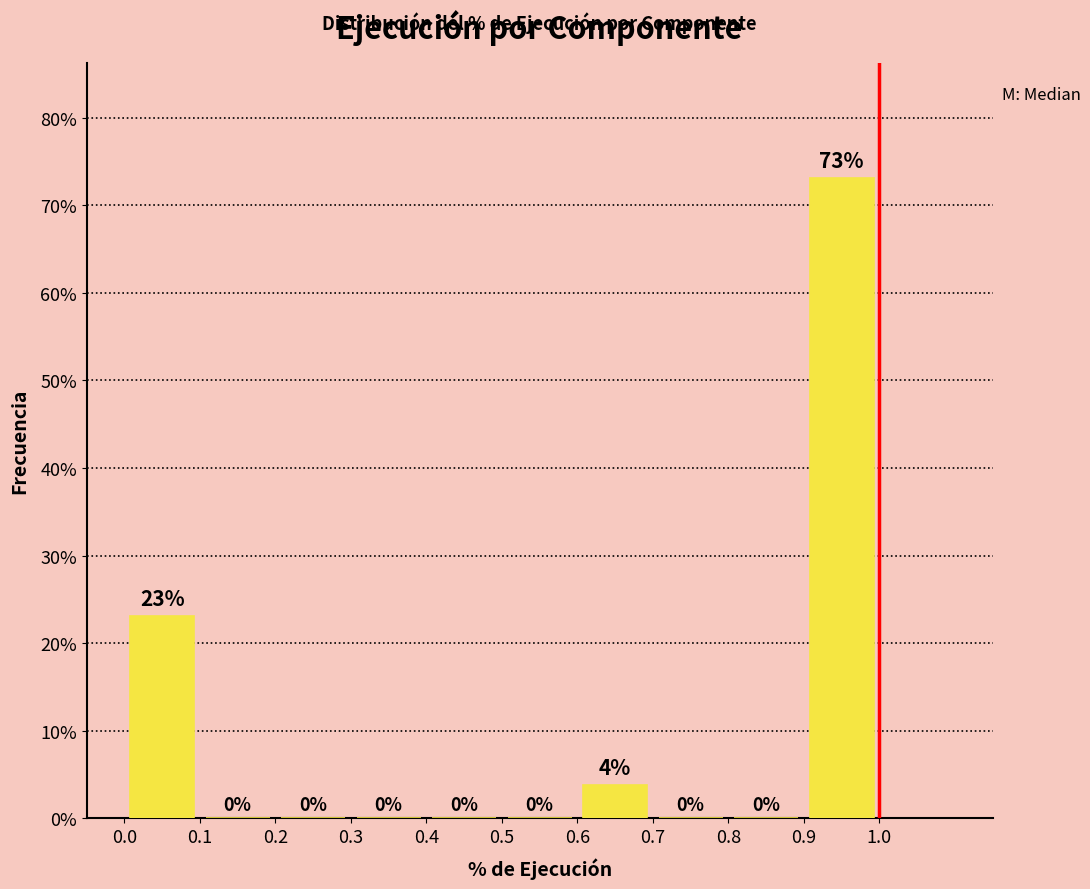

Which range on the x-axis has the tallest bar?

0.9 to 1.0